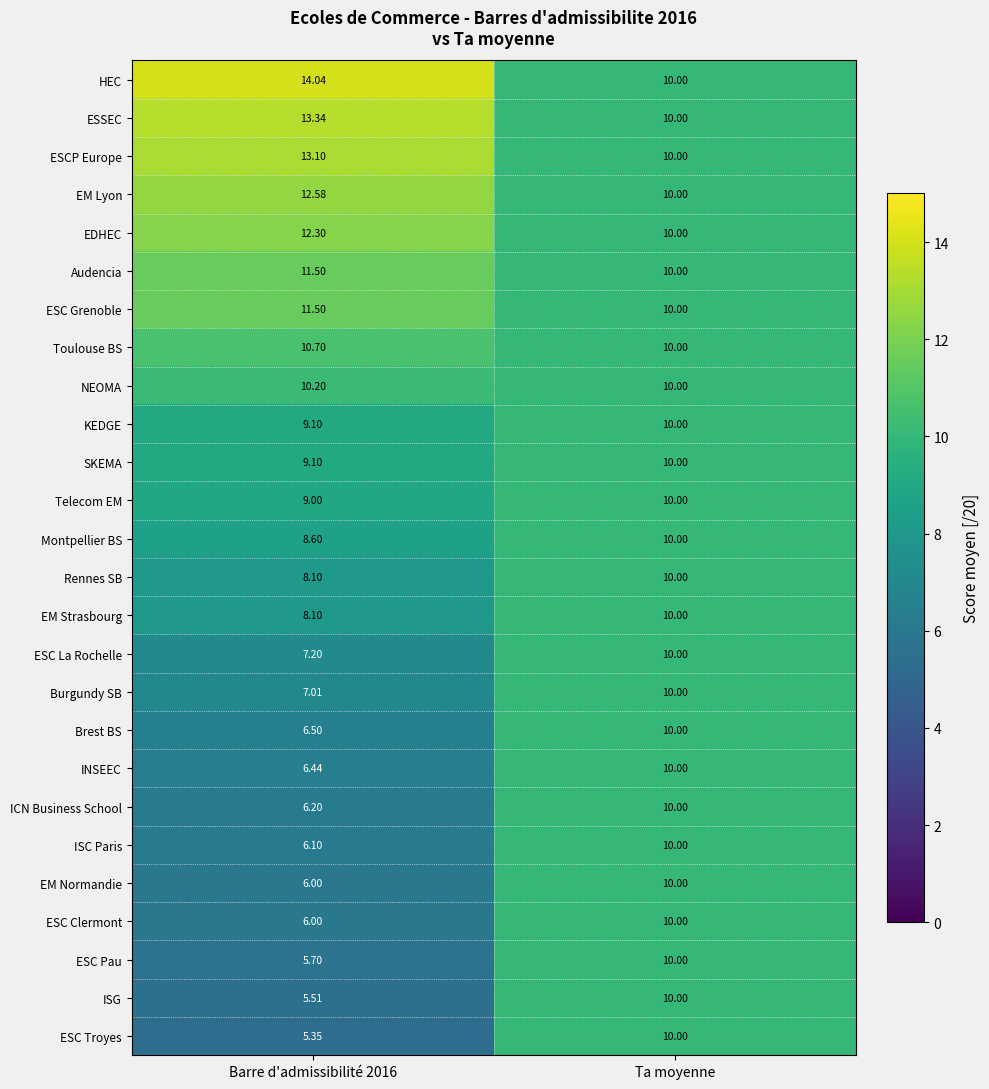

At which category is the sum across all series the highest?

Ta moyenne